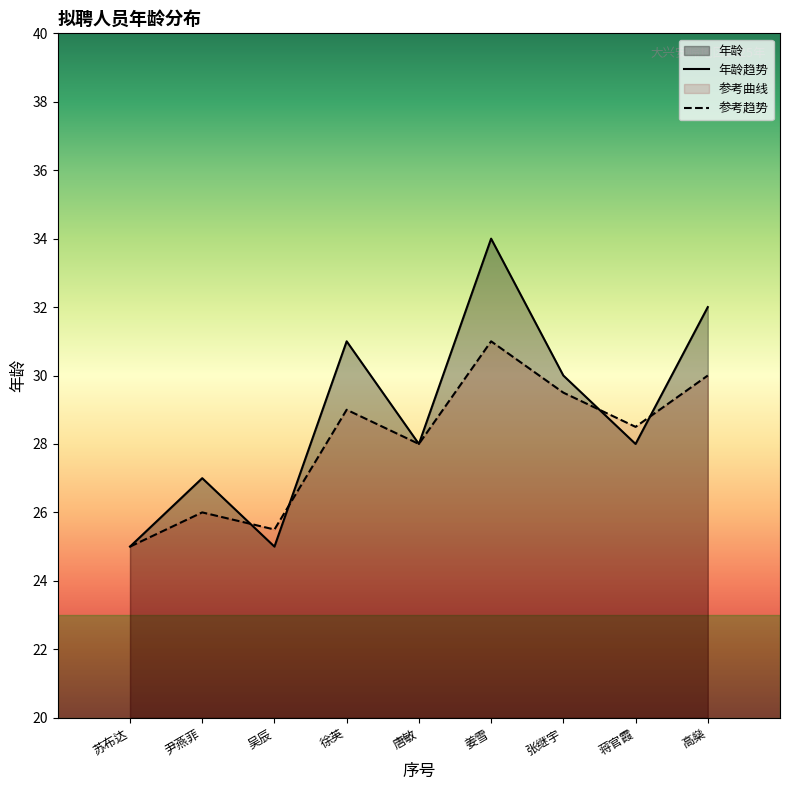

At which label does the data first exceed 28?

徐英